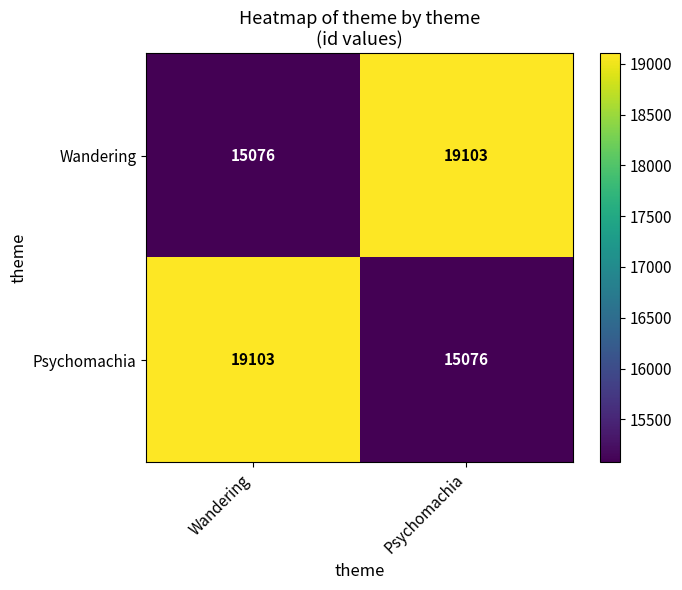

At Psychomachia, list the series in order from smallest to largest.

Psychomachia, Wandering